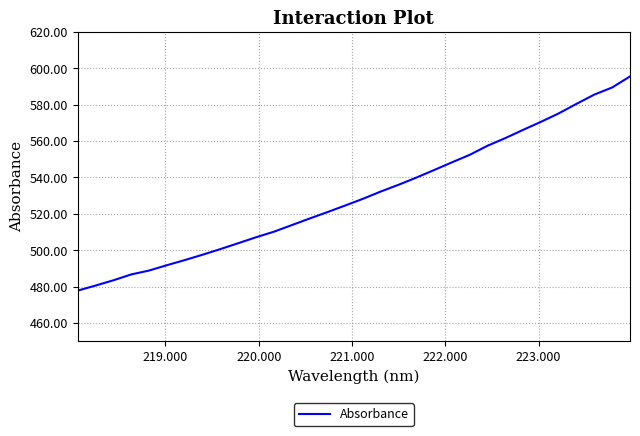

What is the minimum value shown in the chart?

477.8